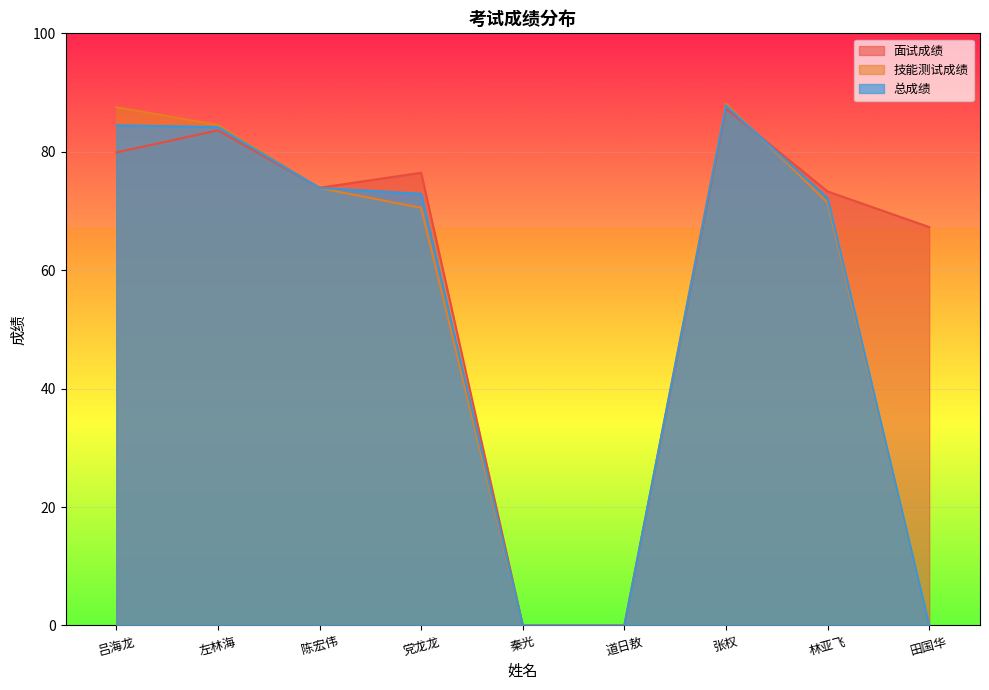

At which label does 总成绩 reach its minimum?

秦光